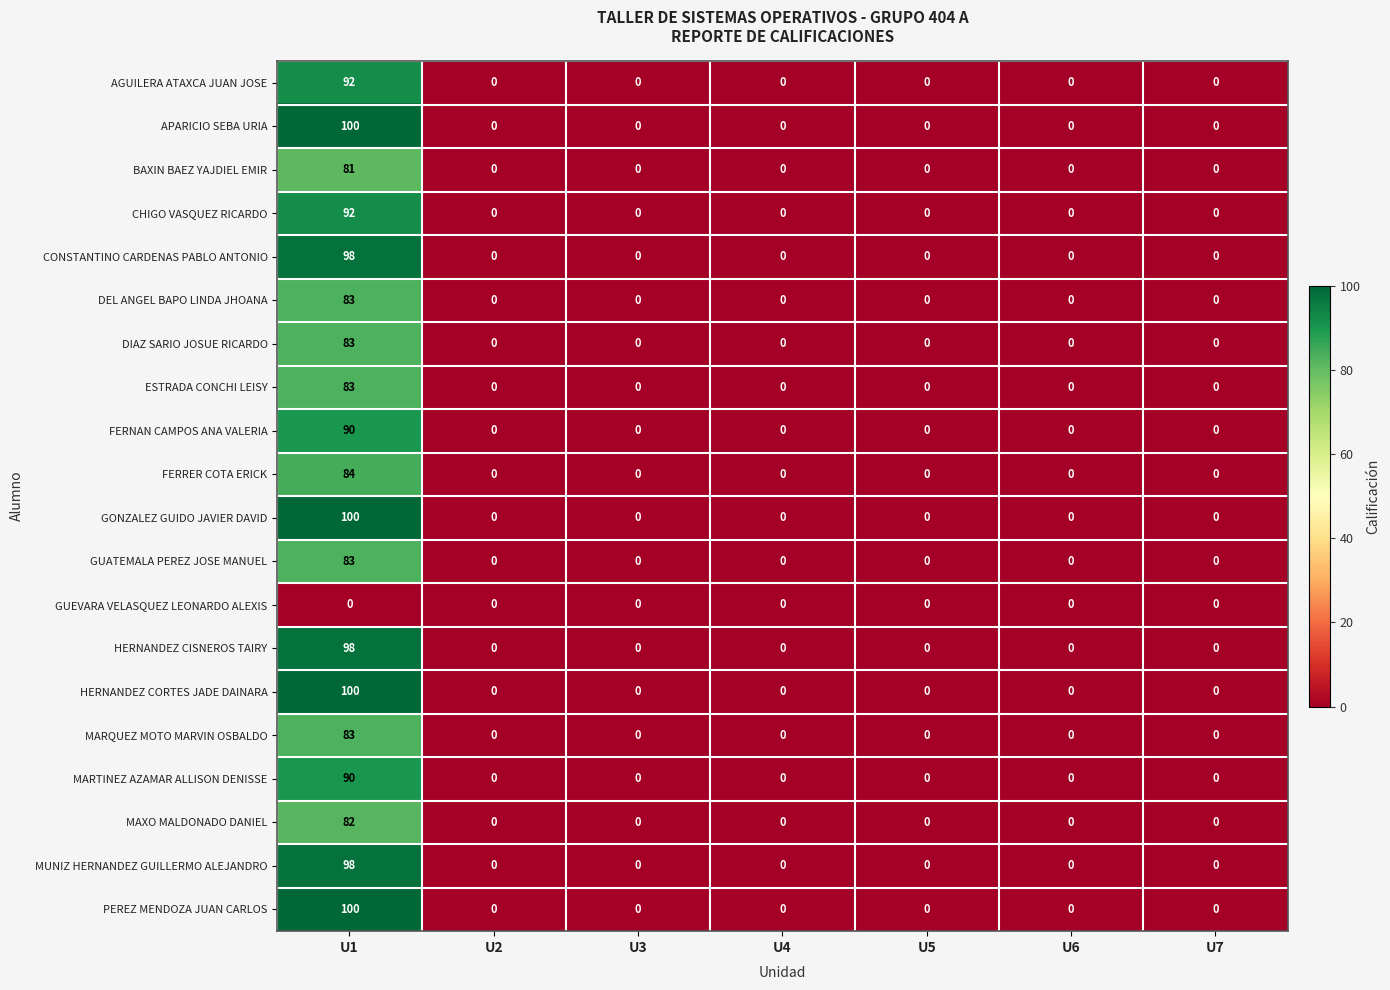

How many categories are shown in the chart?

7